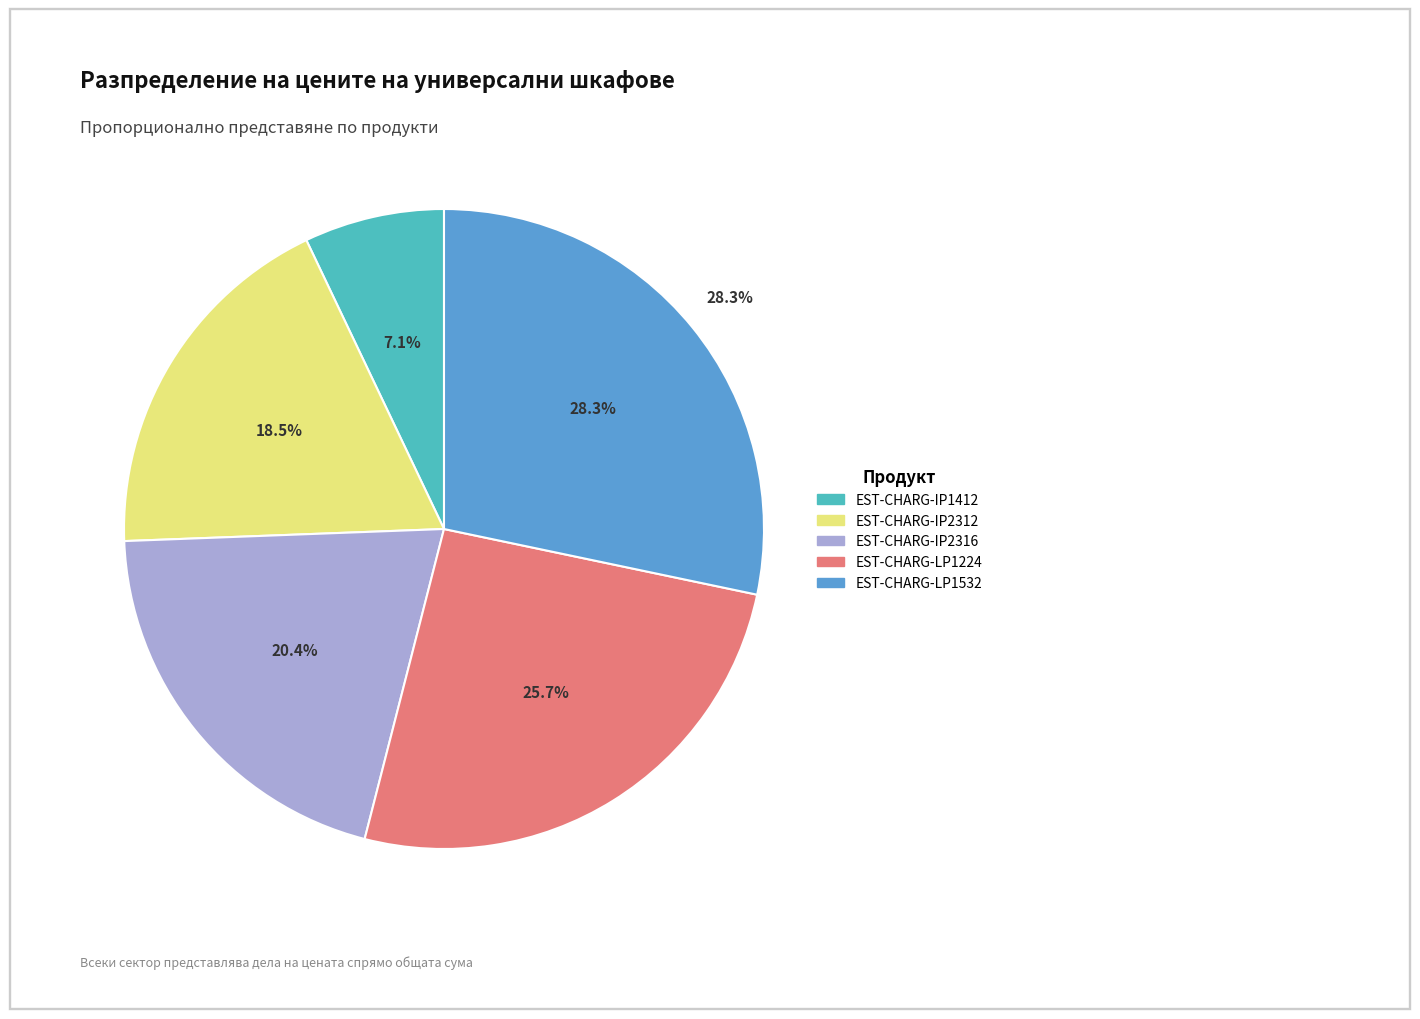

To the nearest percent, what is the difference between the largest and smallest slice percentages?

21%